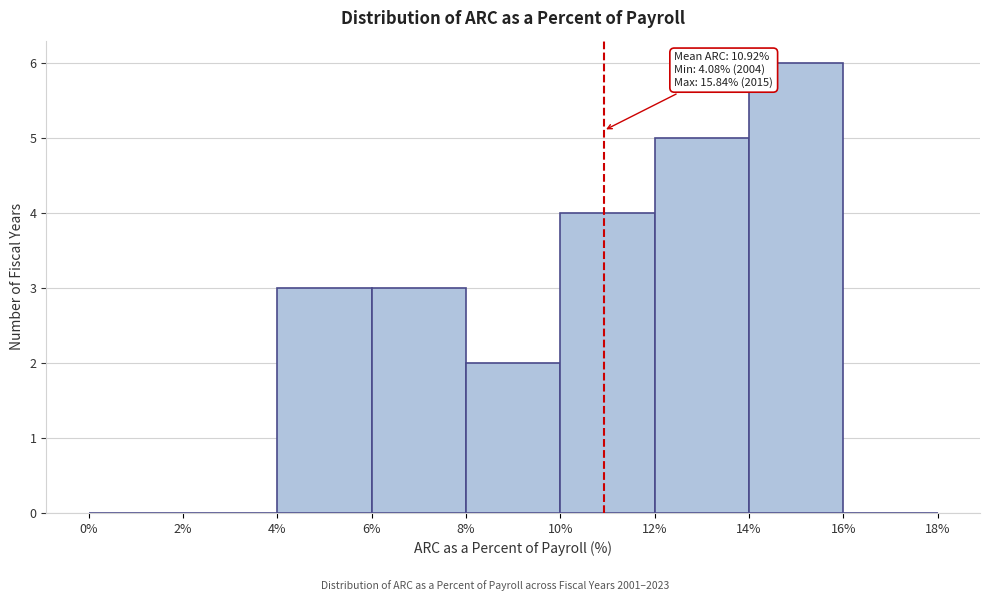

Over which range of the x-axis is the bar tallest?

14% to 16%